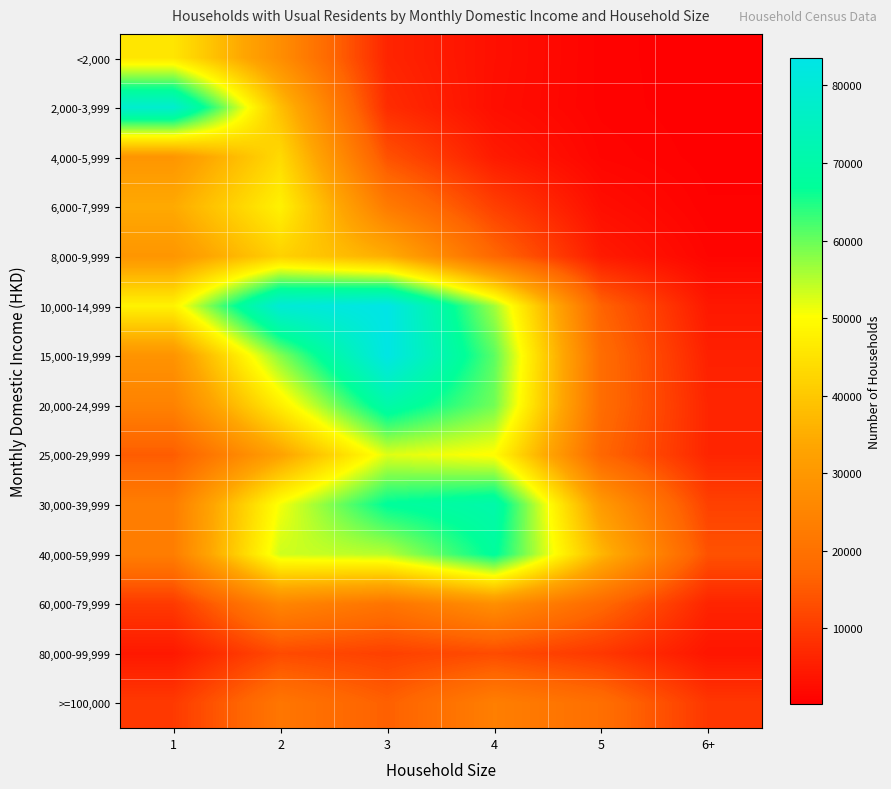

Reading left to right, extract all data points from this chart.

<2,000: 1=45634	2=27469	3=6296	4=2875	5=747	6+=243
2,000-3,999: 1=78343	2=38306	3=7532	4=2673	5=777	6+=278
4,000-5,999: 1=29435	2=43482	3=13645	4=4694	5=1164	6+=364
6,000-7,999: 1=34405	2=47792	3=22575	4=10669	5=2638	6+=631
8,000-9,999: 1=29545	2=41814	3=35142	4=17549	5=4668	6+=1187
10,000-14,999: 1=47973	2=79877	3=83528	4=56413	5=16581	6+=4259
15,000-19,999: 1=28889	2=58190	3=82930	4=60938	5=18755	6+=5605
20,000-24,999: 1=24355	2=47256	3=70259	4=59460	5=18700	6+=6357
25,000-29,999: 1=15385	2=32595	3=52289	4=49797	5=17315	6+=6355
30,000-39,999: 1=23207	2=50856	3=67188	4=70584	5=30631	6+=10963
40,000-59,999: 1=23192	2=53402	3=54977	4=67652	5=36740	6+=13681
60,000-79,999: 1=9726	2=25225	3=20711	4=27792	5=17911	6+=6236
80,000-99,999: 1=4334	2=12533	3=10878	4=12677	5=9384	6+=3834
>=100,000: 1=9665	2=21205	3=15998	4=23436	5=19307	6+=9219